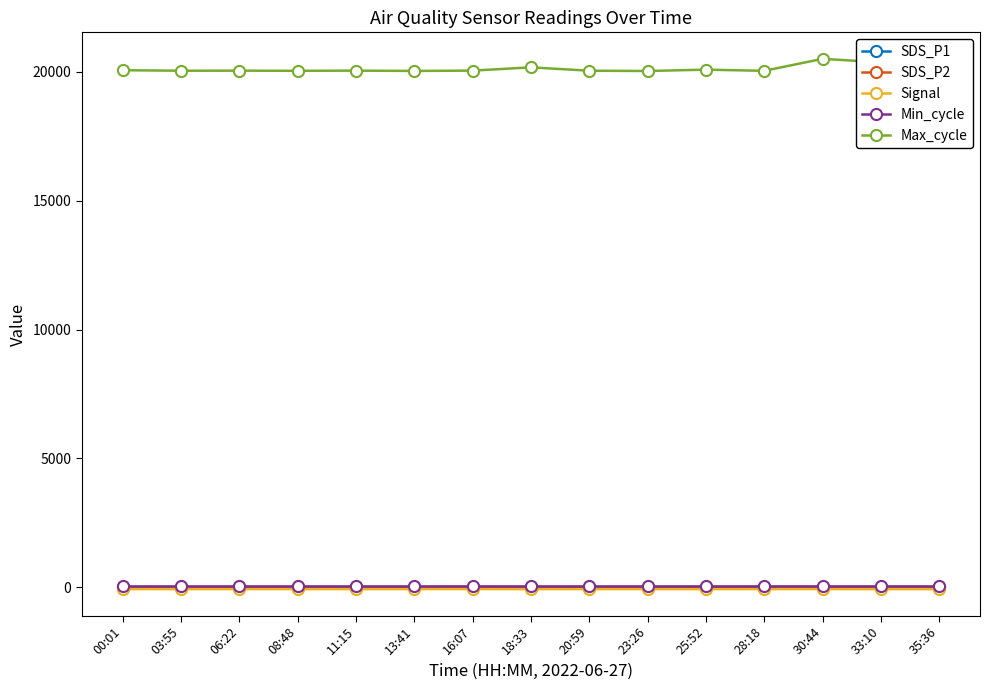

What is the spread (max minus min) of values at 13:41?

20110.0